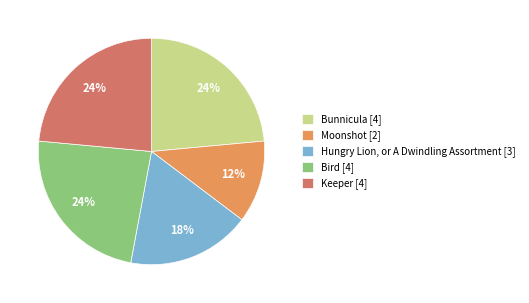

How many slices are in this pie chart?

5